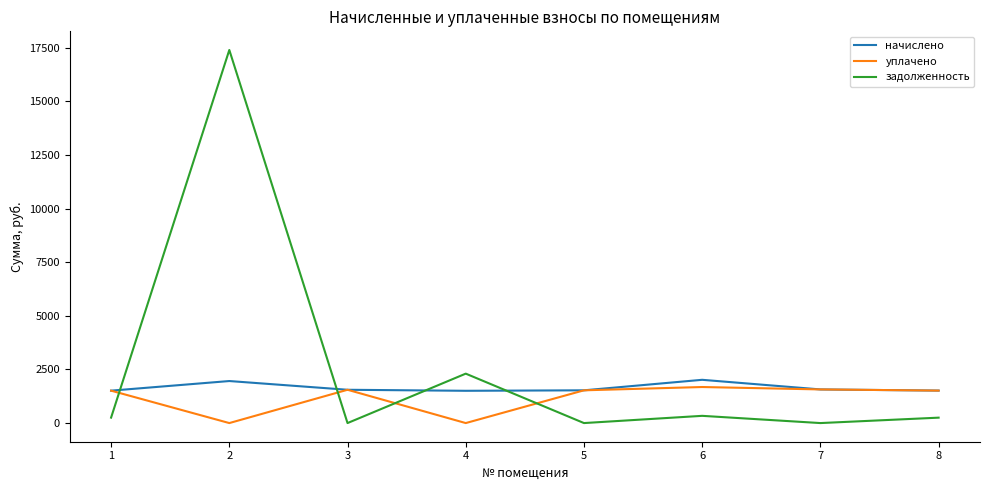

What is the highest value of the уплачено series?

1680.1